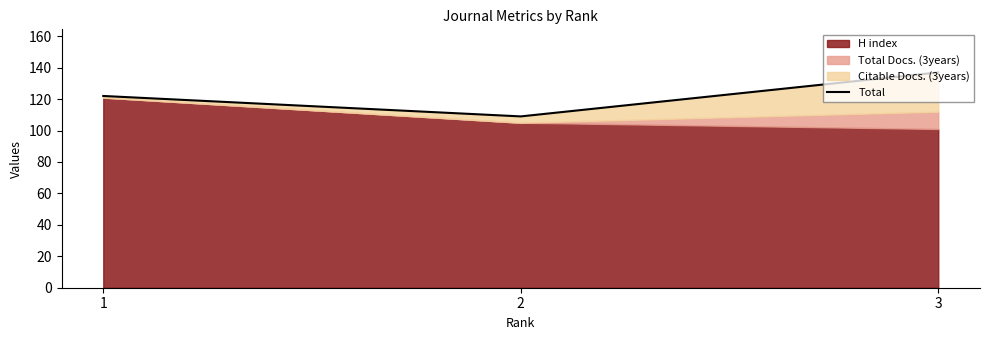

At which category does the chart reach its peak across all series?

3